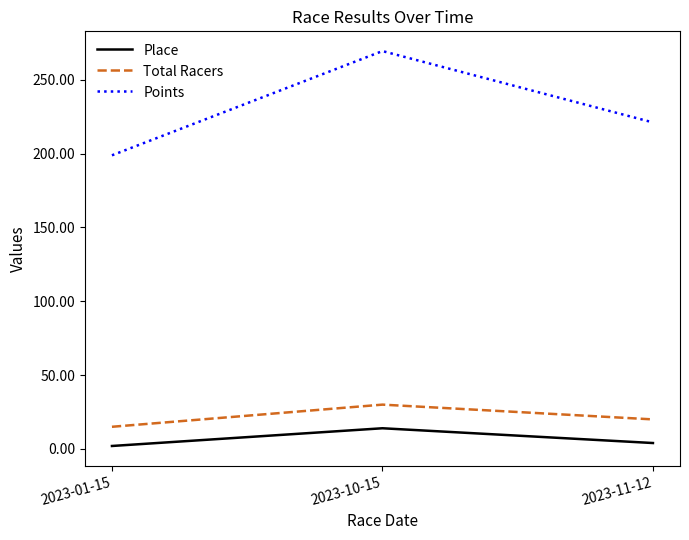

What is the difference between the maximum and minimum values in the Place series?

12.0